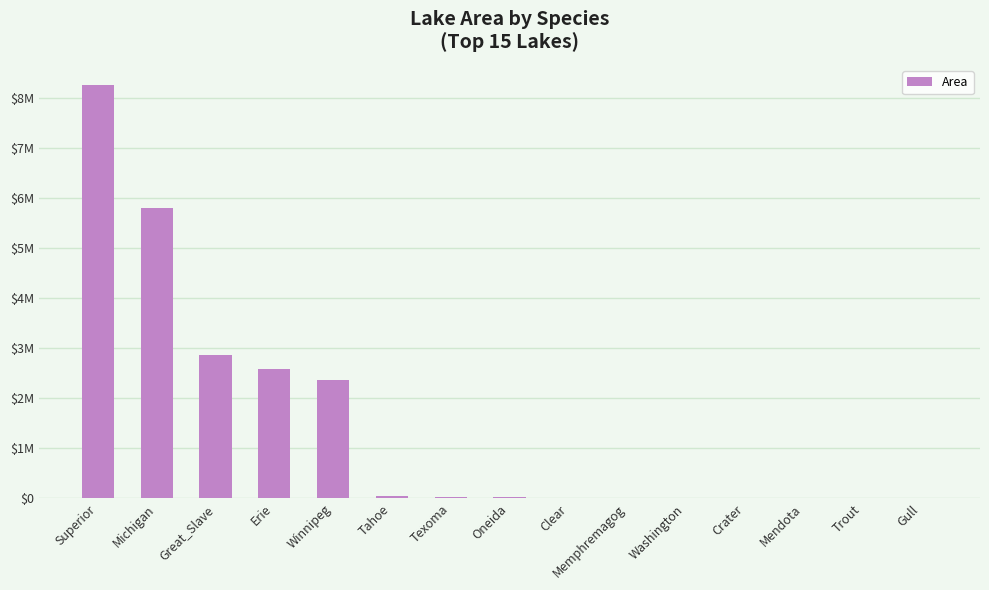

Which label corresponds to the smallest value in the chart?

Gull